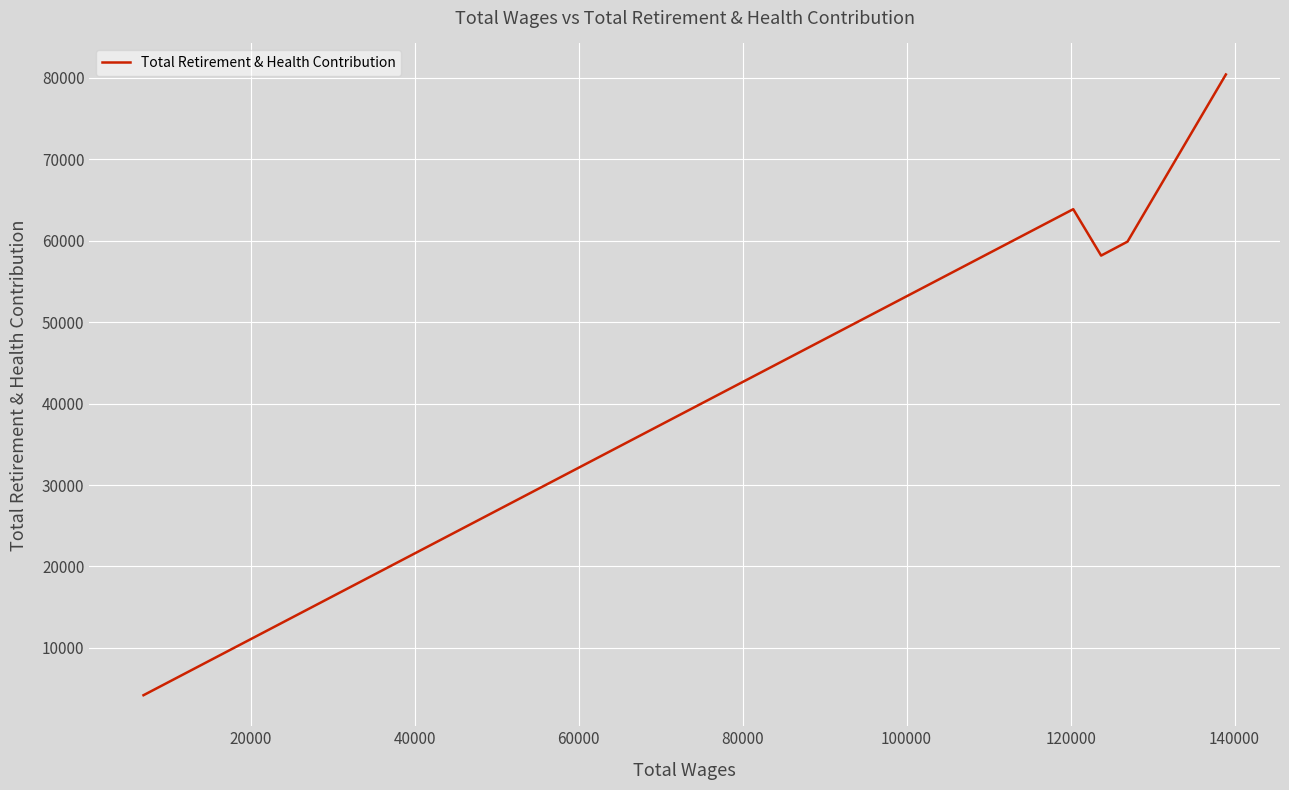

What is the difference between the second highest and second lowest values?

5701